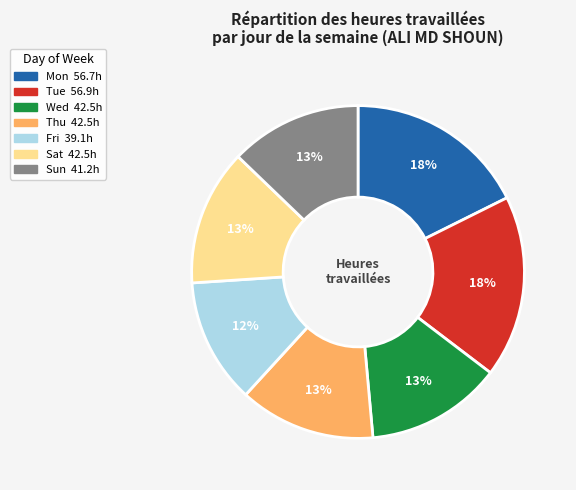

Is there any slice that represents more than half of the pie?

No